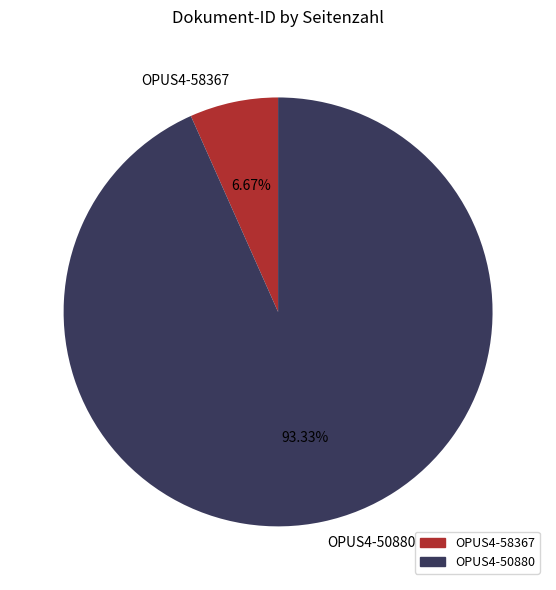

Rank the categories by value from lowest to highest.

OPUS4-58367, OPUS4-50880